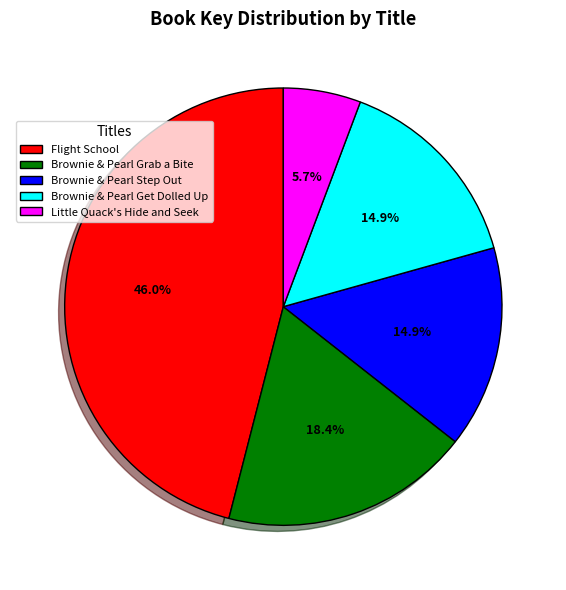

To the nearest percent, what is the combined percentage of Flight School and Little Quack's Hide and Seek?

52%